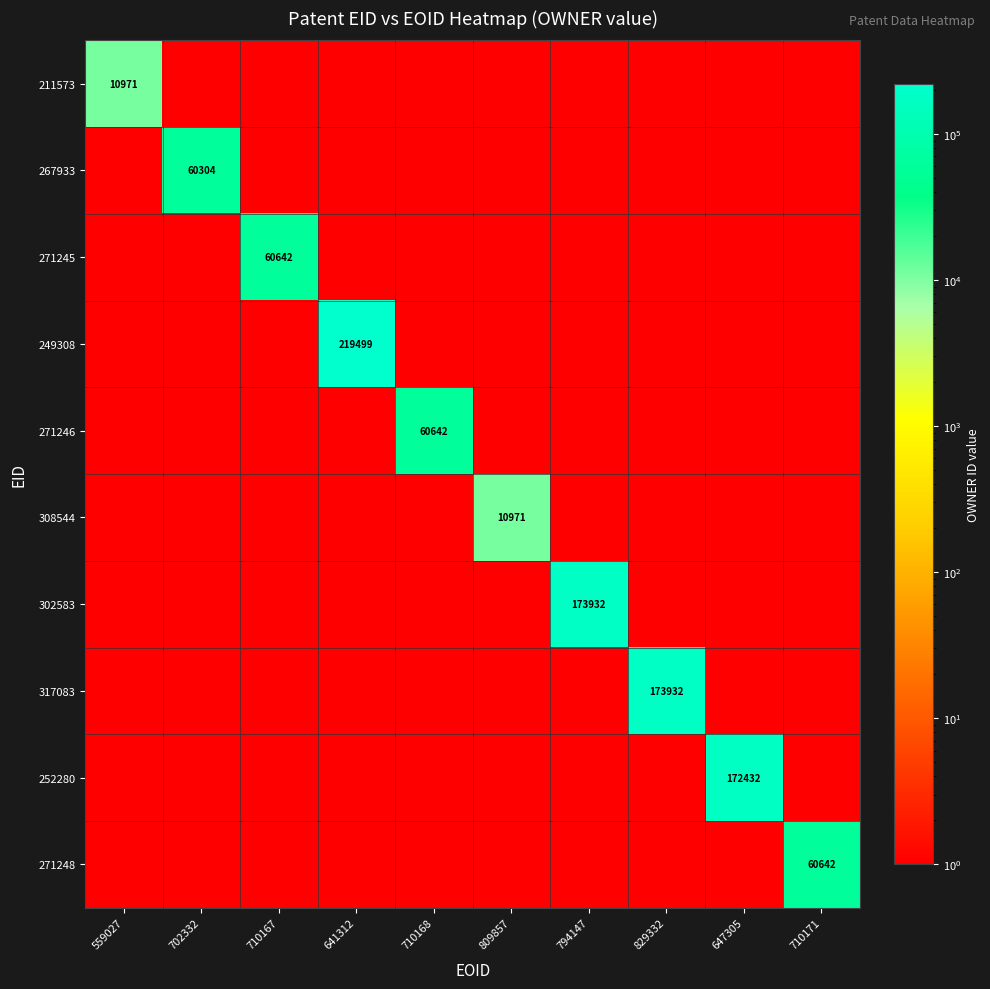

Is it true that 317083 equals 237062 at 829332?

False